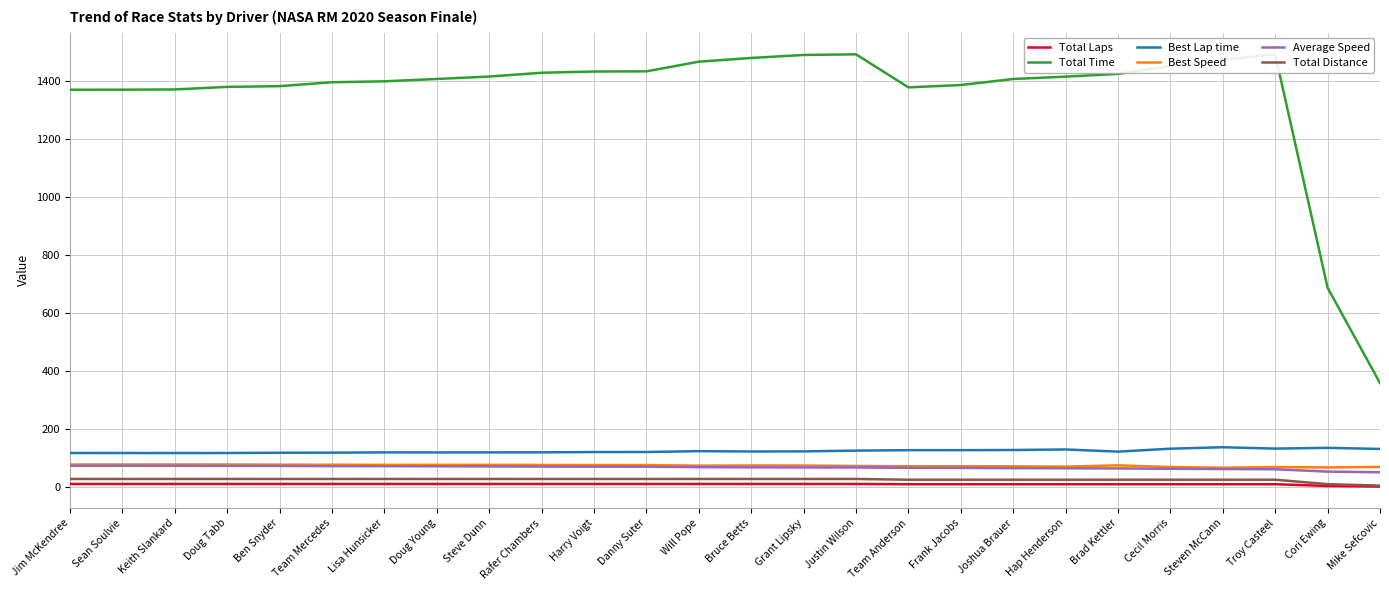

Is this an area chart (filled region under the line)?

No